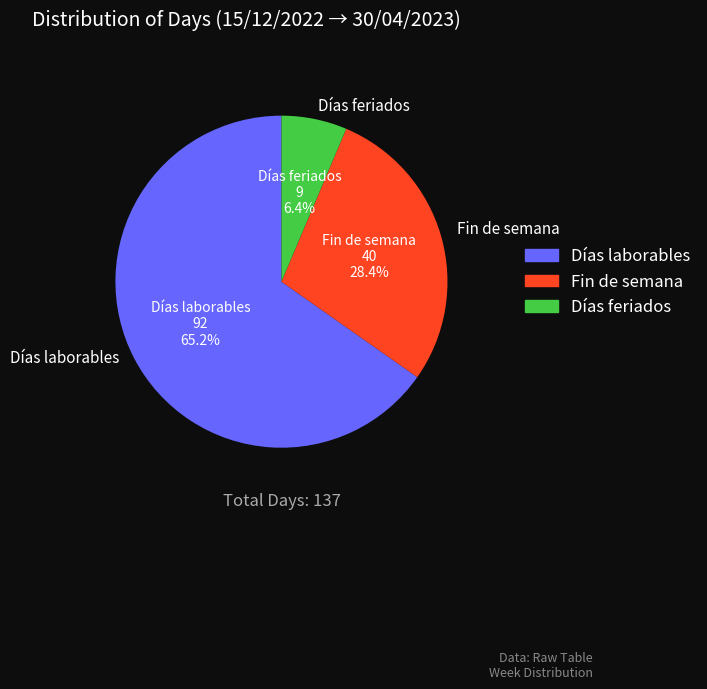

To the nearest percent, what portion does Días feriados represent?

6%